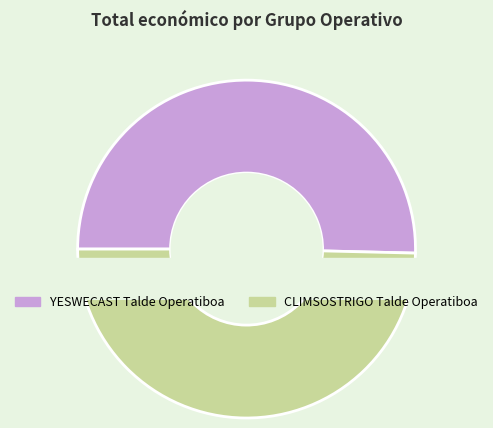

Is there any slice that represents more than half of the pie?

Yes